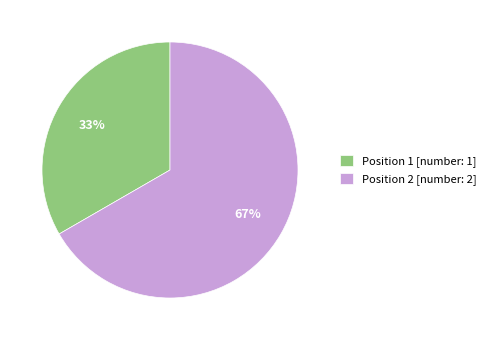

What is the majority slice?

Position 2 [number: 2]